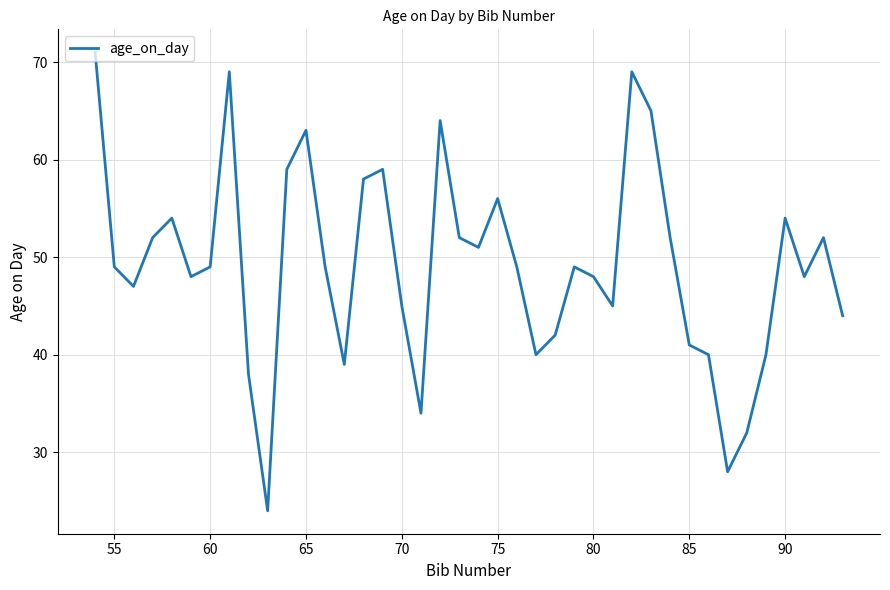

True or false: the data has more than 1 interior local peaks.

True